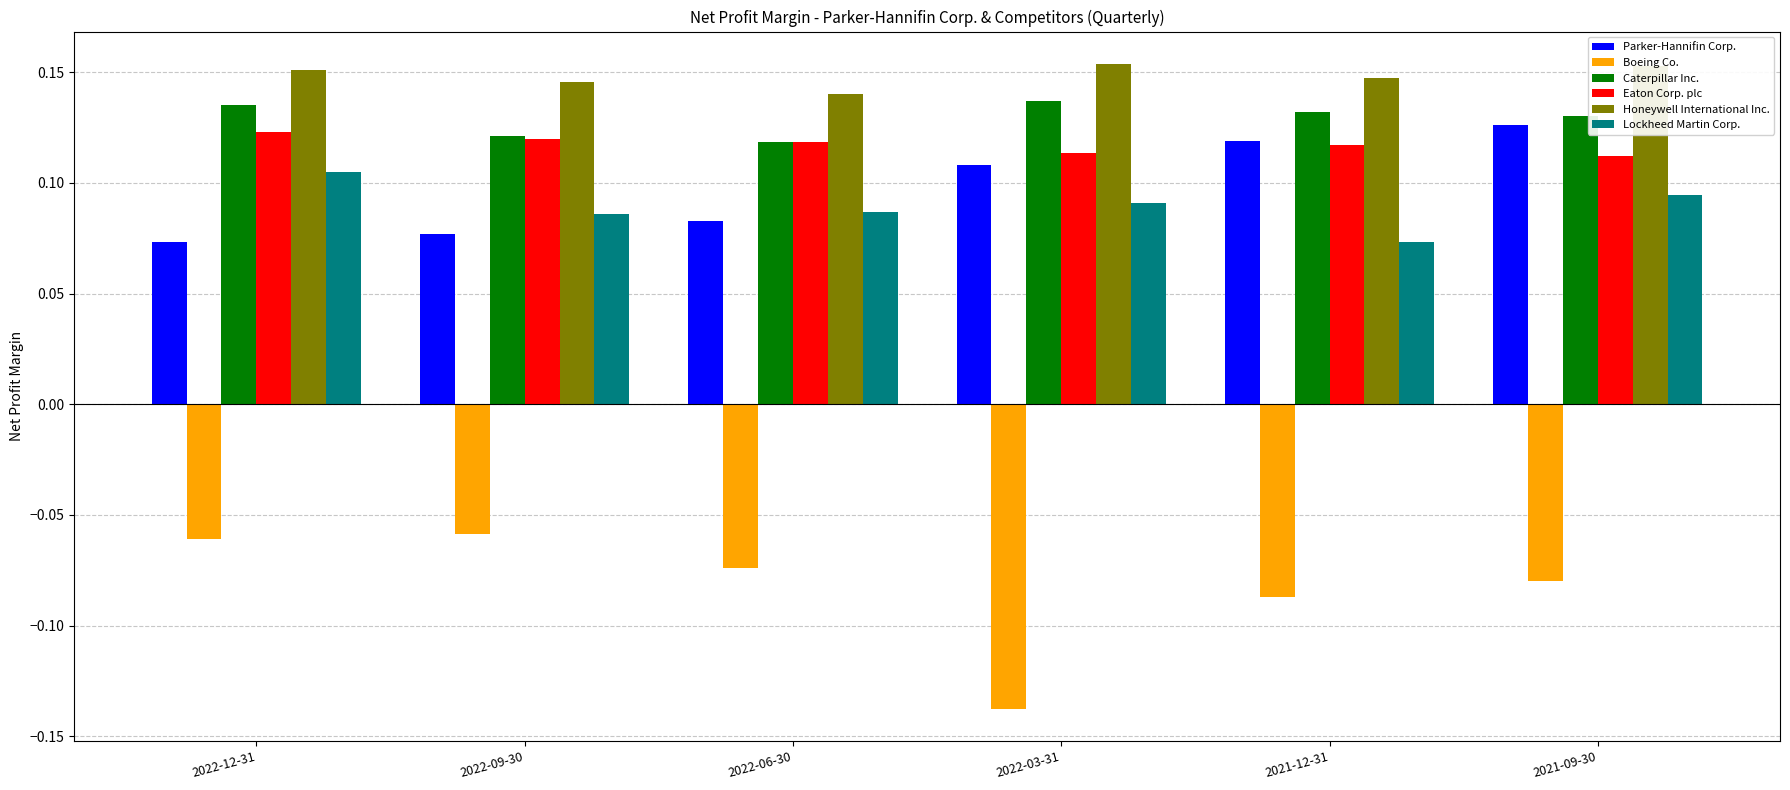

At how many categories does at least one series exceed 0?

6